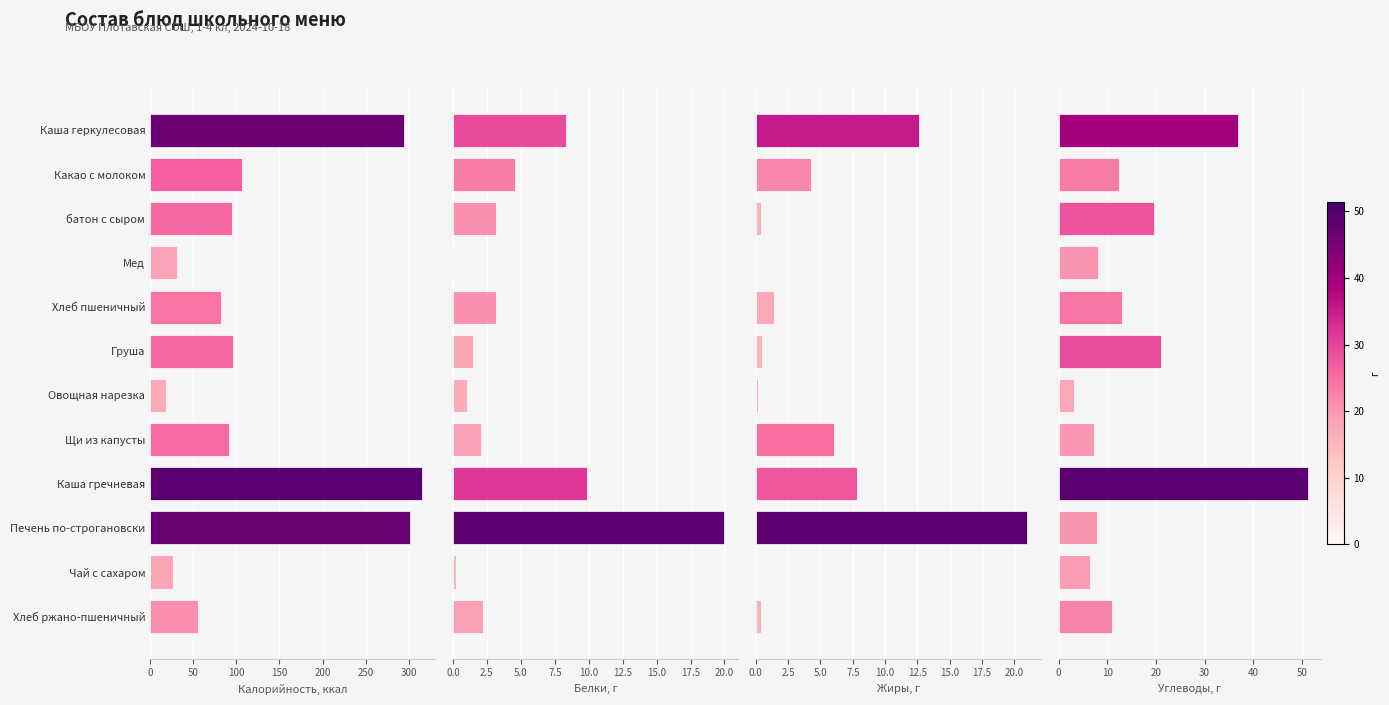

What position from the left is Щи из капусты?

8